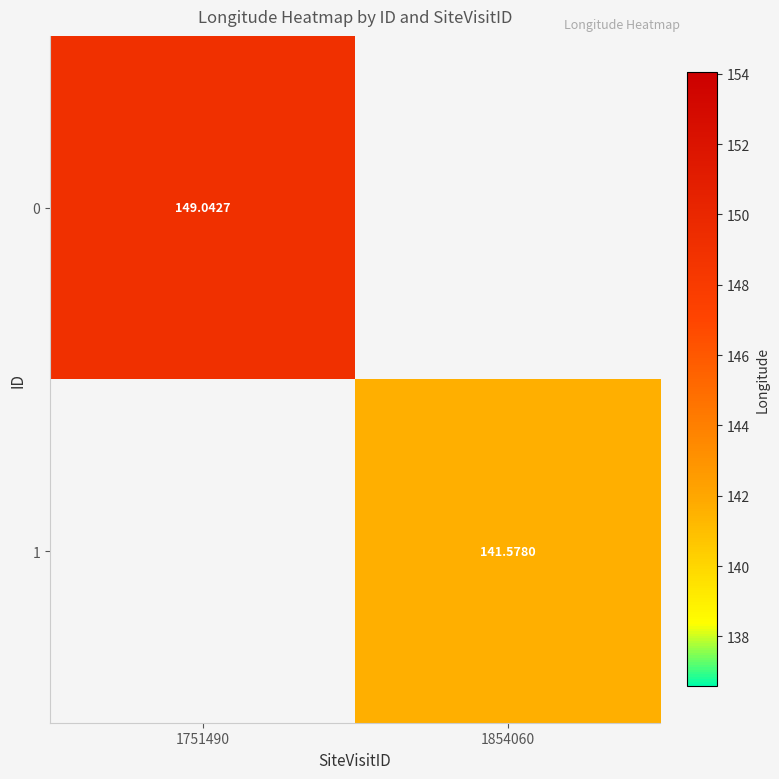

Rank the series at 1751490 from lowest to highest value.

0, 1